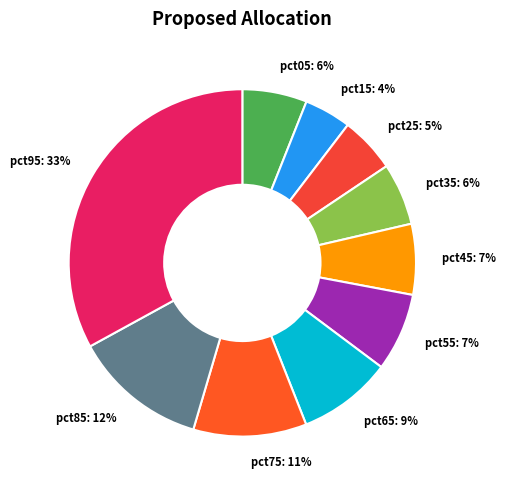

Combined, do pct15: 4% and pct25: 5% account for over 50%?

No